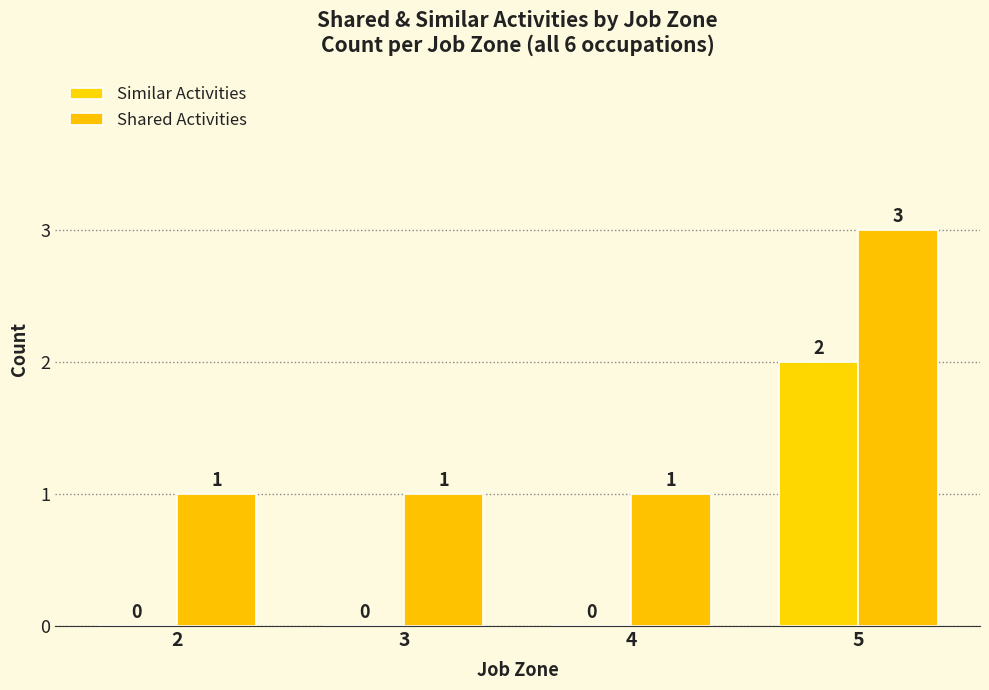

How many positive values does the Similar Activities series have?

1